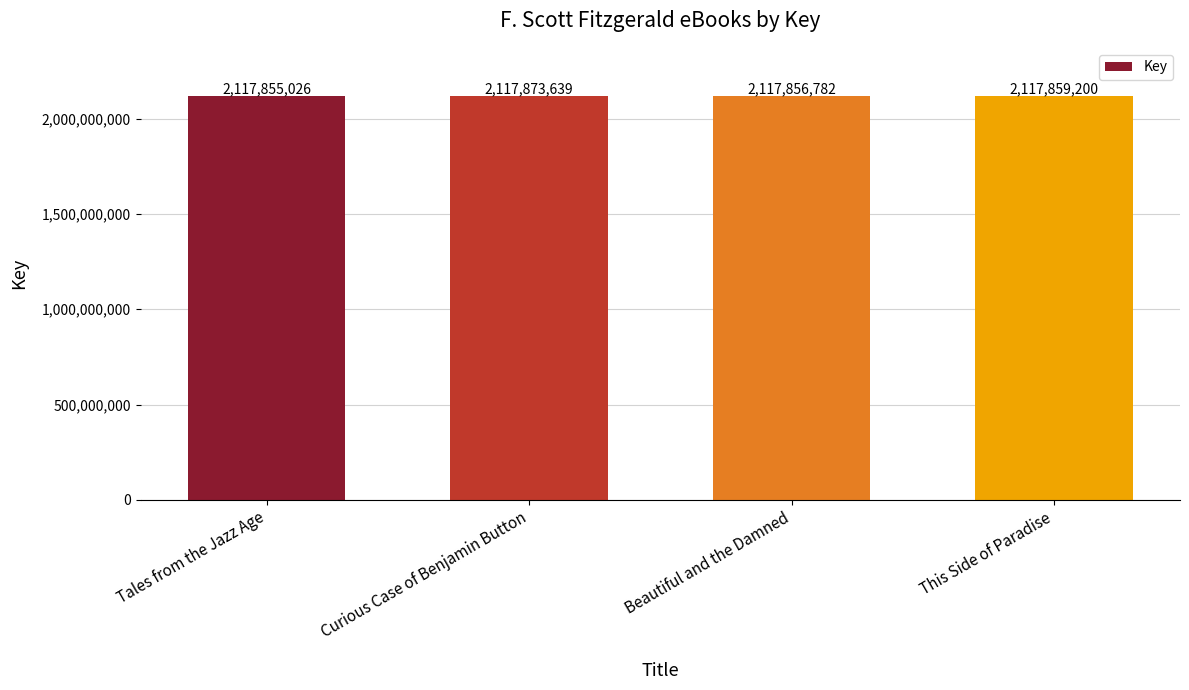

The value at Beautiful and the Damned is 2117856782. True or false?

True